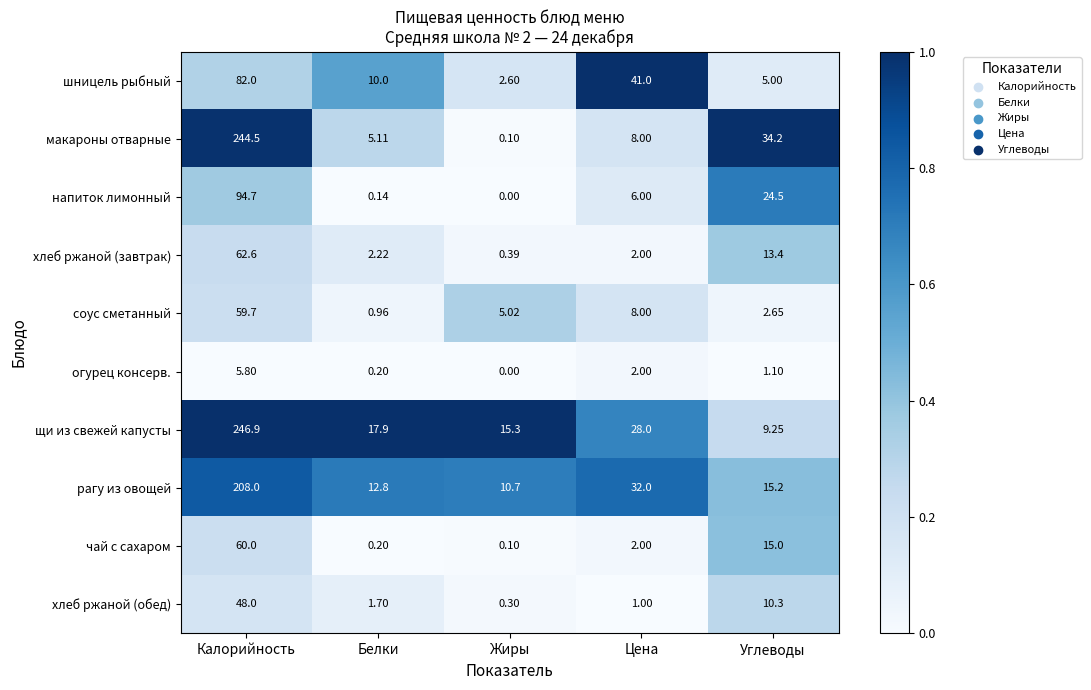

Which series changed the most between Белки and Цена?

шницель рыбный